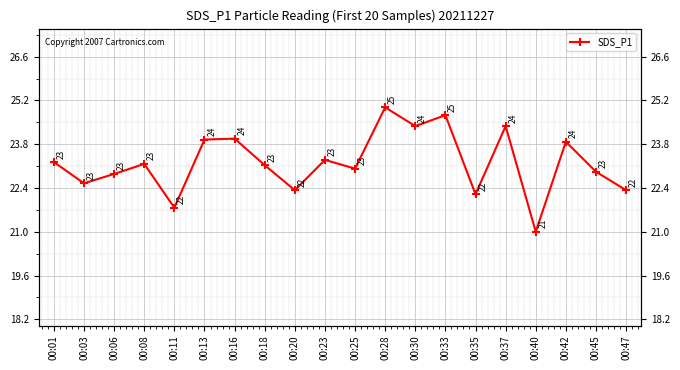

At which label does the data first exceed 23?

00:01